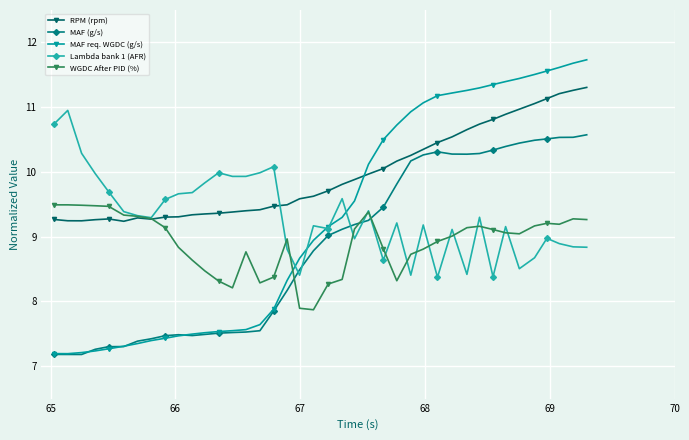

How many data points in Lambda bank 1 (AFR) are less than 9?

14